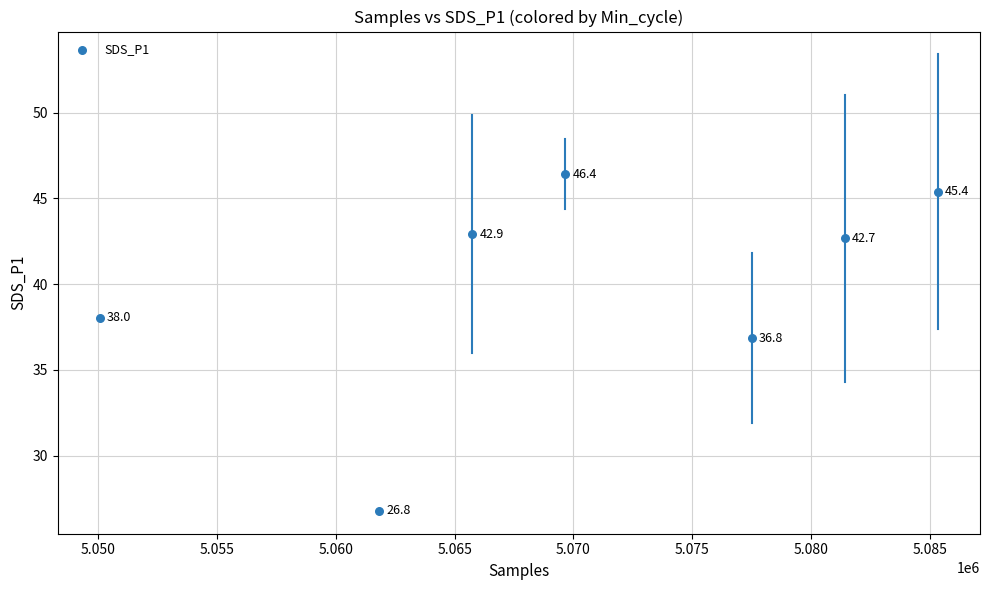

What Y value in the scatter plot is closest to 36?

36.8